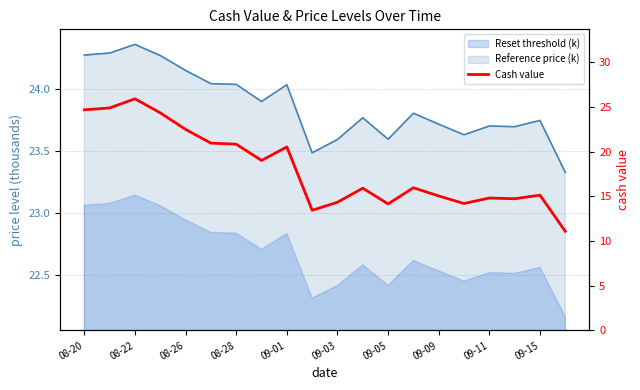

At which label does the data first exceed 15?

08-20